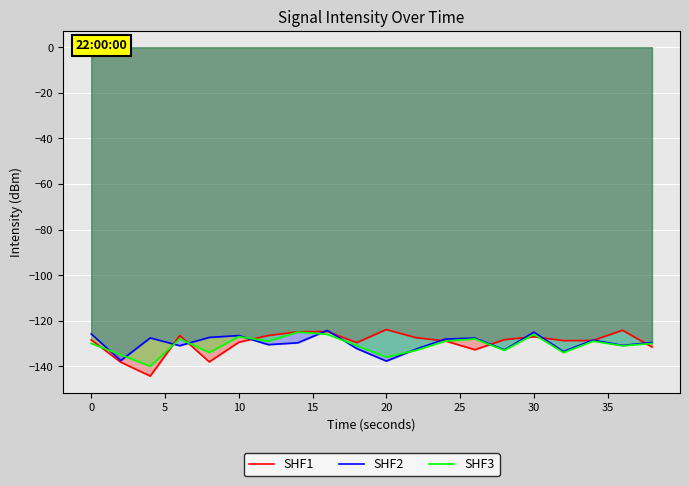

Does the chart display data point markers on the line(s)?

No